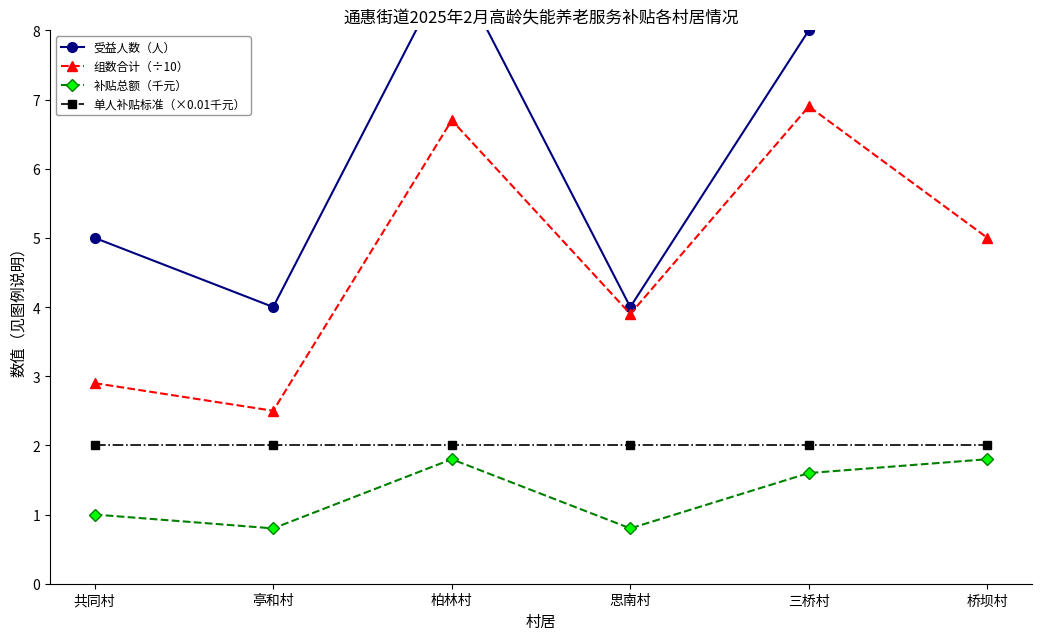

Which series changed the most between 共同村 and 柏林村?

受益人数（人）